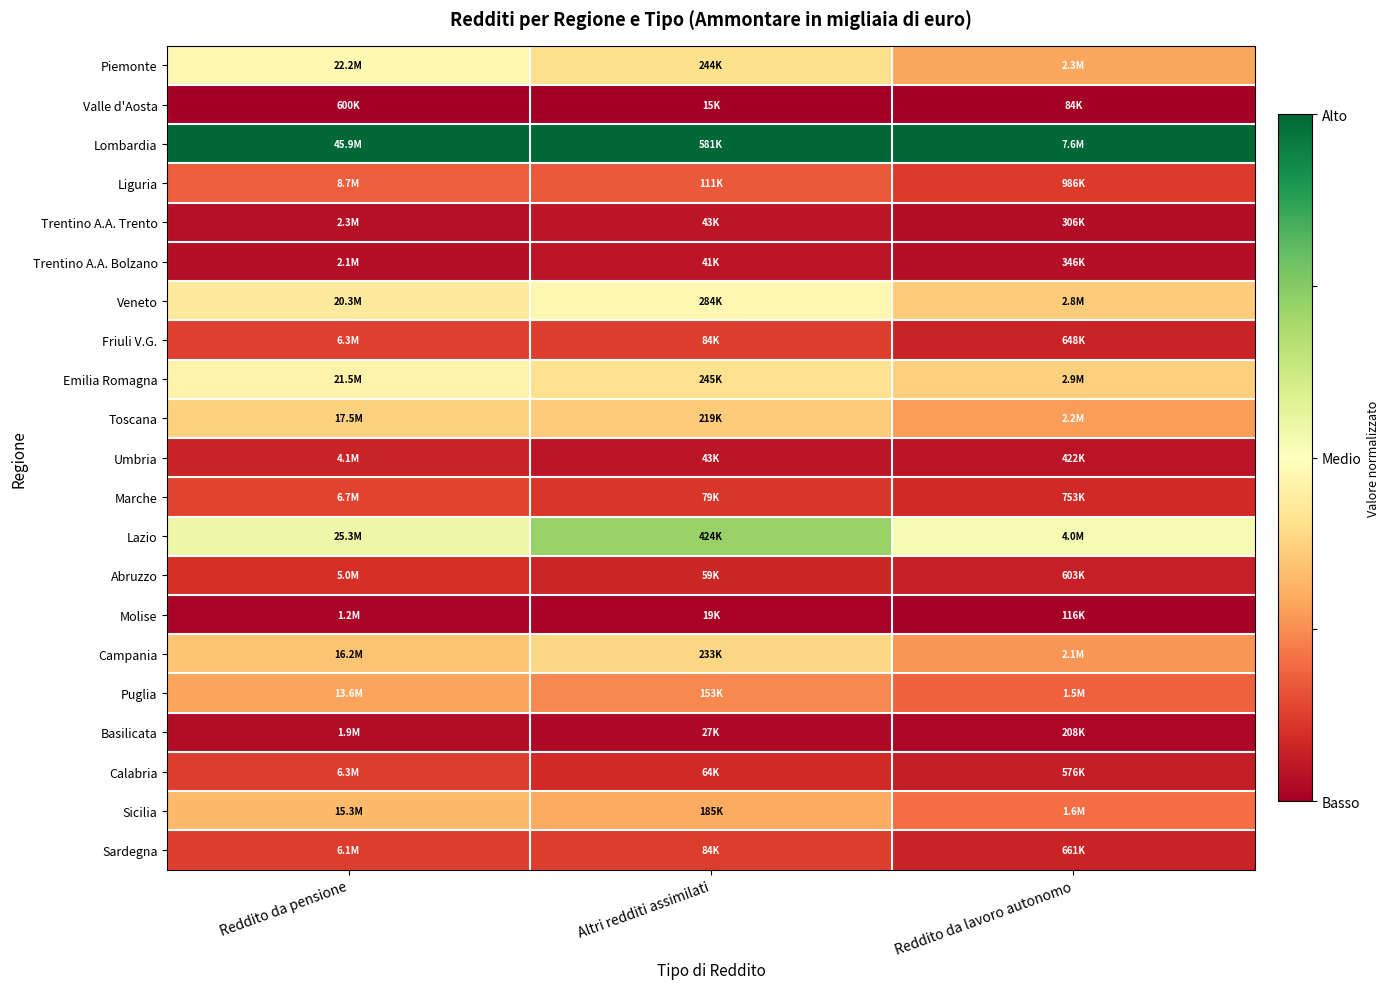

Which has a higher value, Reddito da pensione or Altri redditi assimilati?

Reddito da pensione